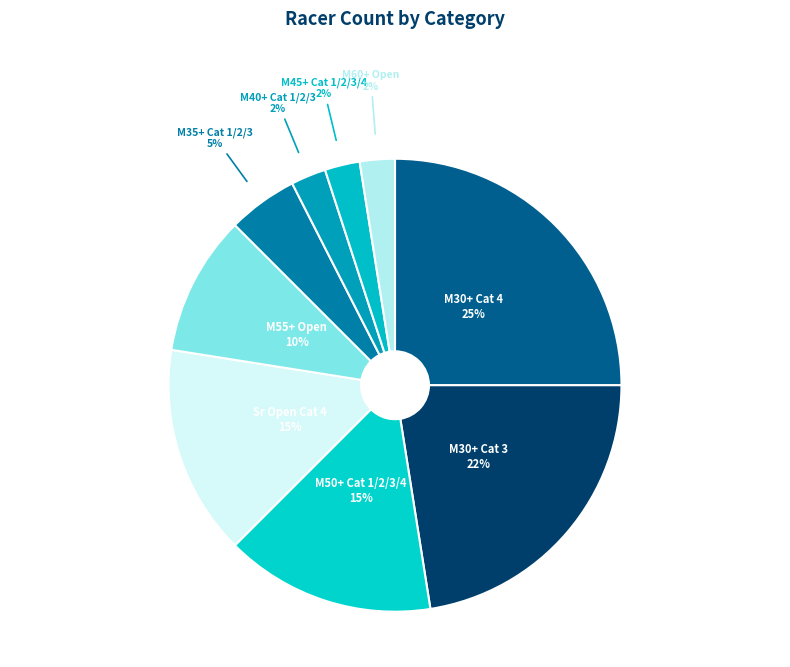

How many slices are in this pie chart?

9